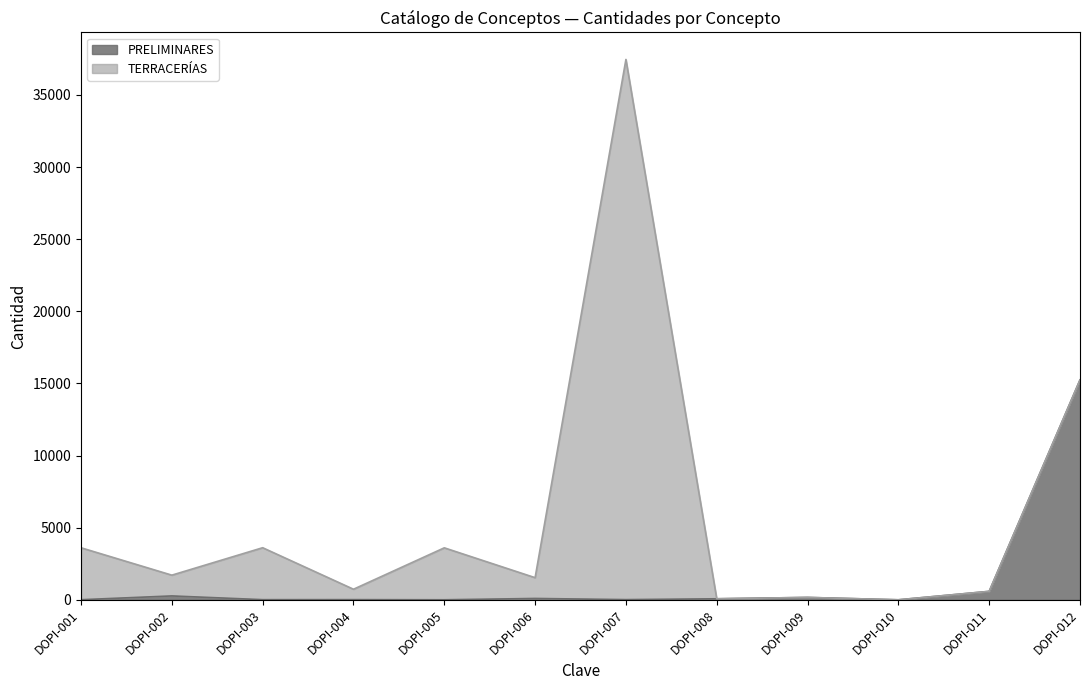

At which label is the value closest to 7621?

DOPI-011